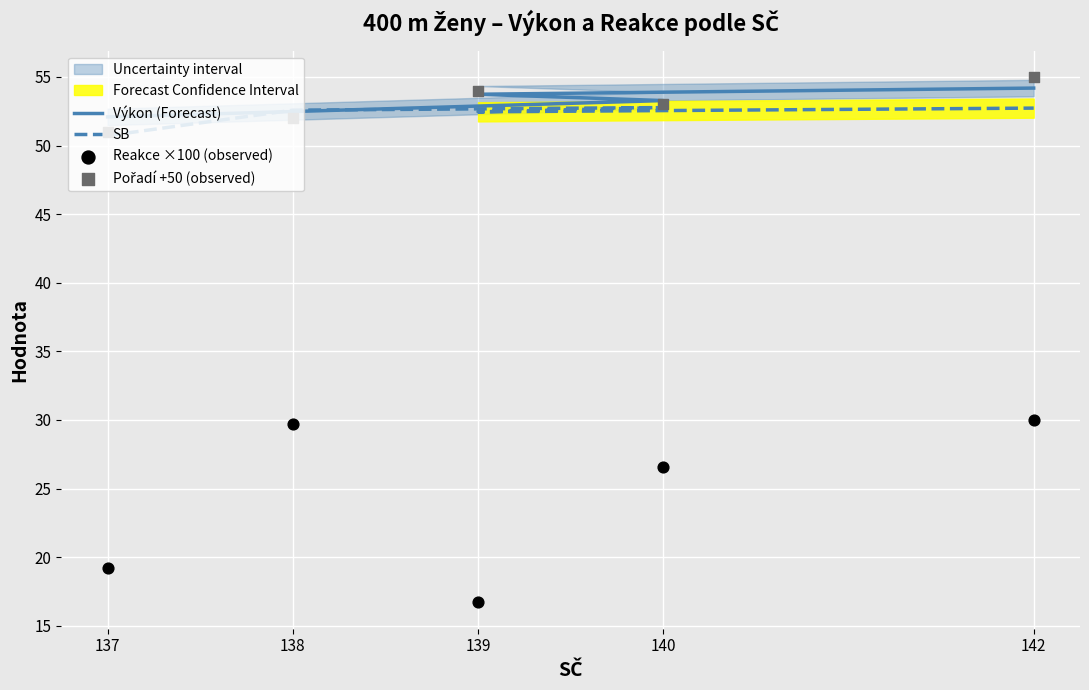

Which series has the widest spread of Y values?

Reakce ×100 (observed)